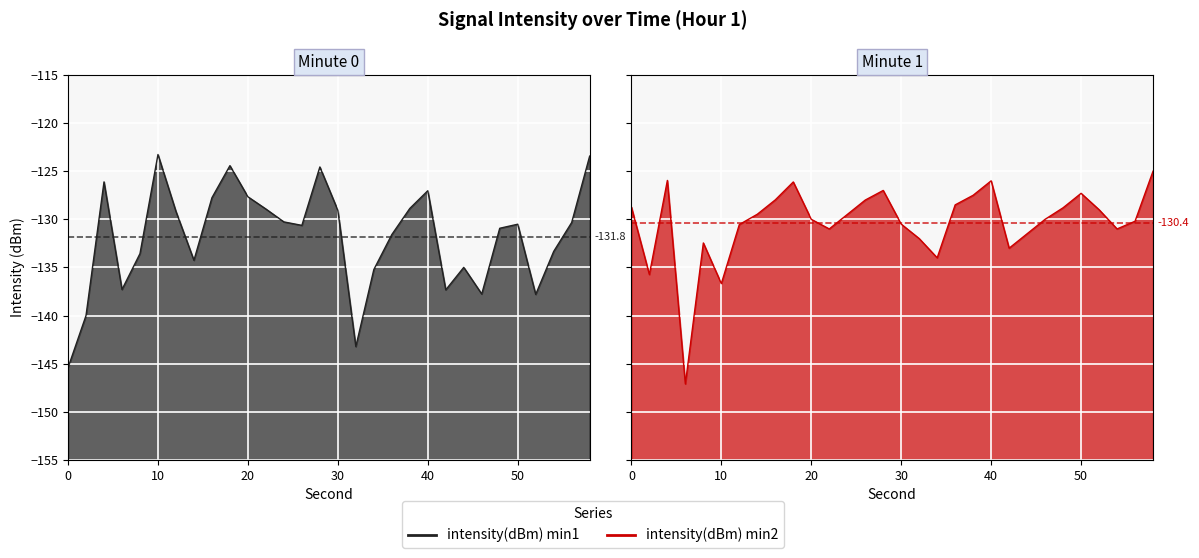

At which label does intensity(dBm) min1 first exceed -130?

4